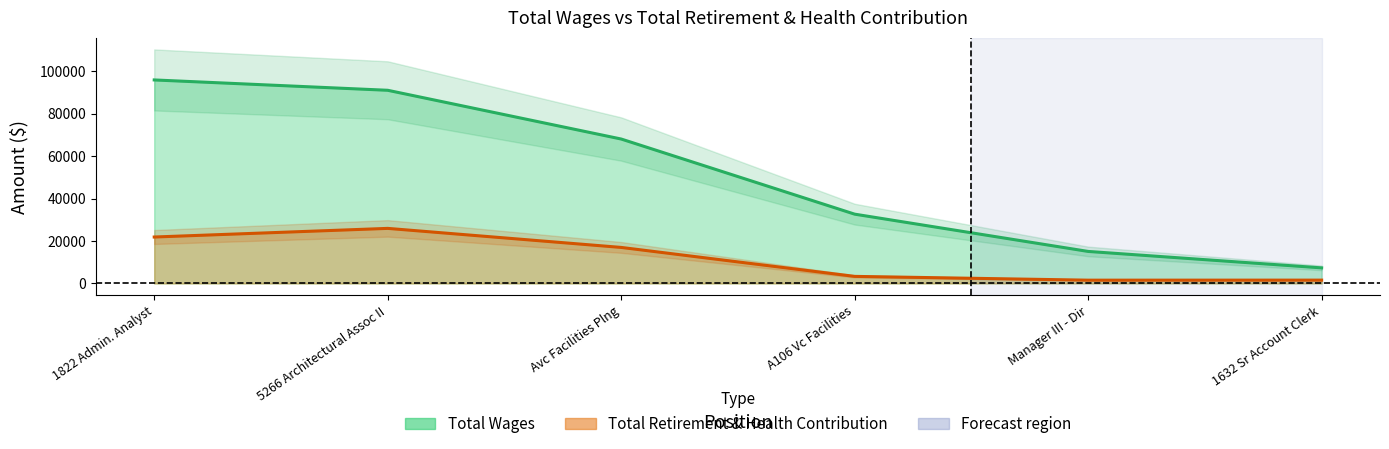

Rank the categories by Total Retirement & Health Contribution value from highest to lowest.

5266 Architectural Assoc II, 1822 Admin. Analyst, Avc Facilities Plng, A106 Vc Facilities, 1632 Sr Account Clerk, Manager III - Dir